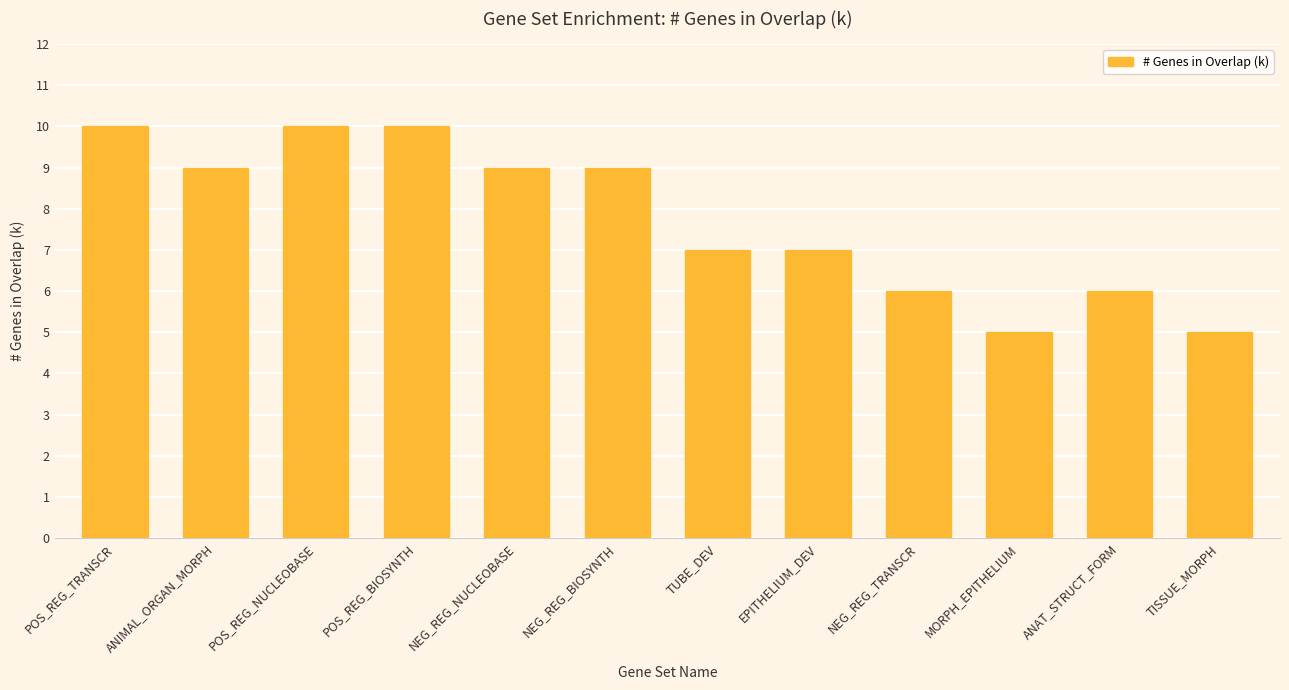

What is the sum of all values?

93